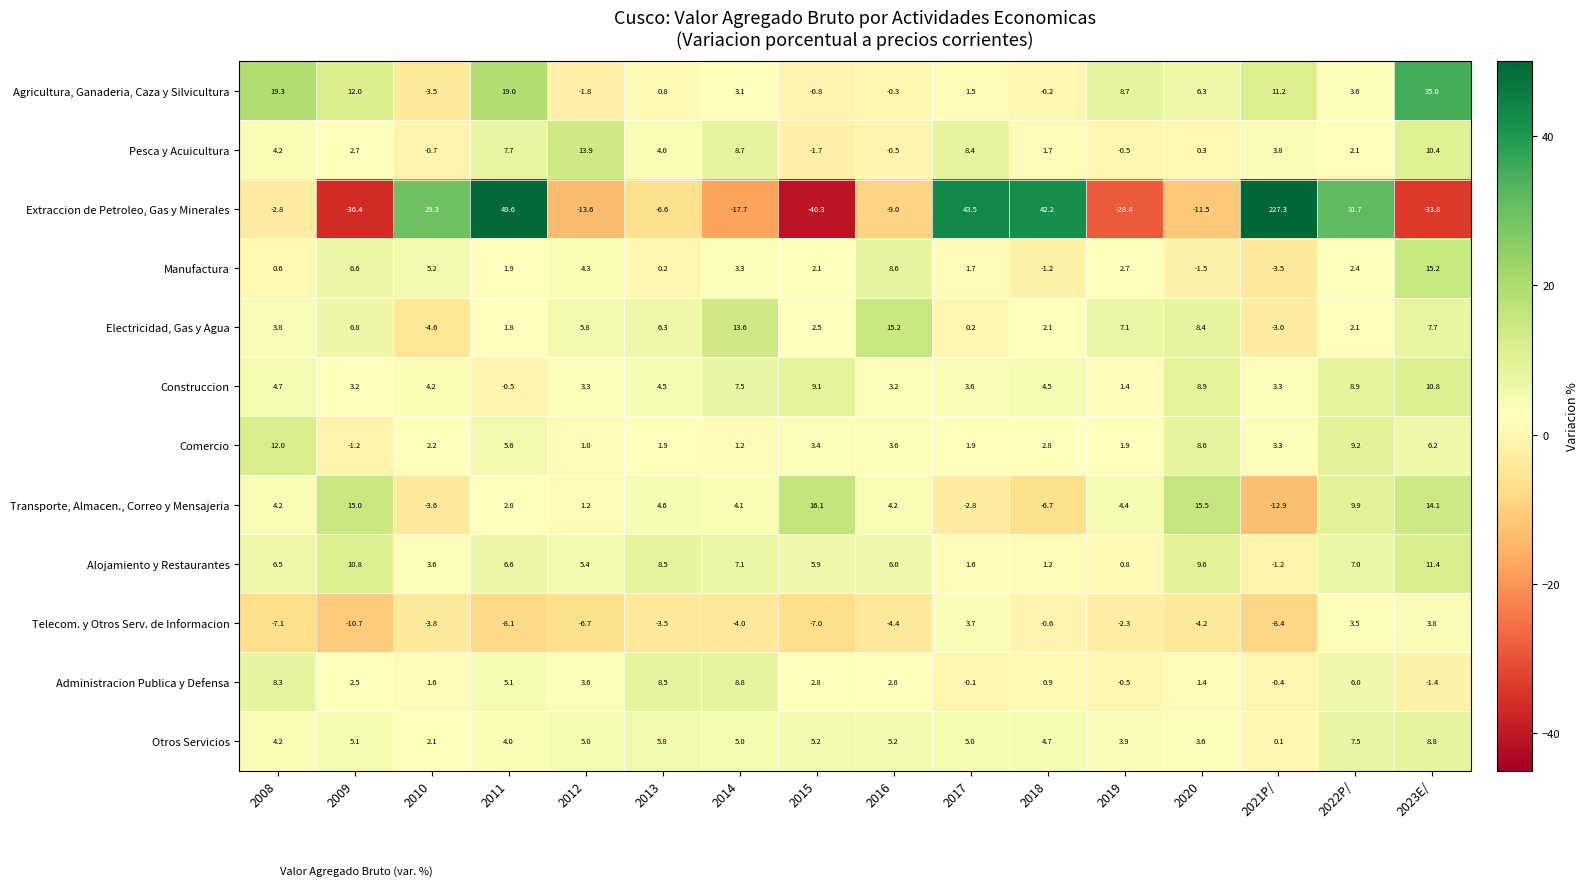

What is the average value of the Transporte, Almacen., Correo y Mensajeria series?

4.4